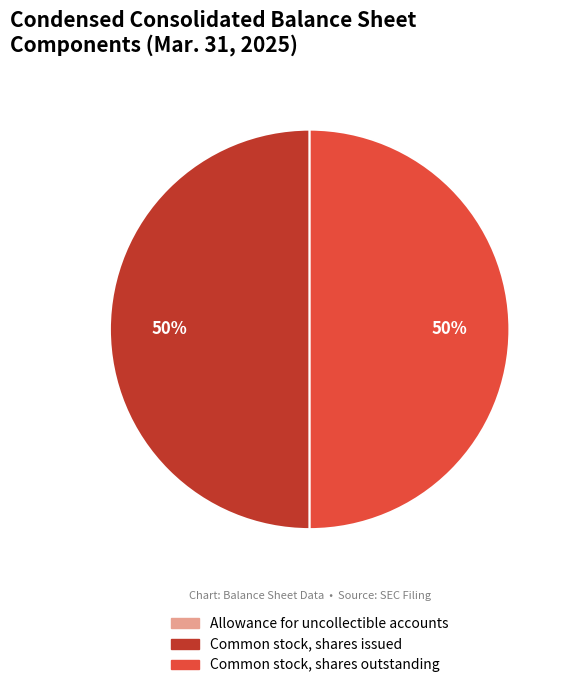

What is the ratio of the value at Common stock, shares issued to the value at Common stock, shares outstanding?

1.0